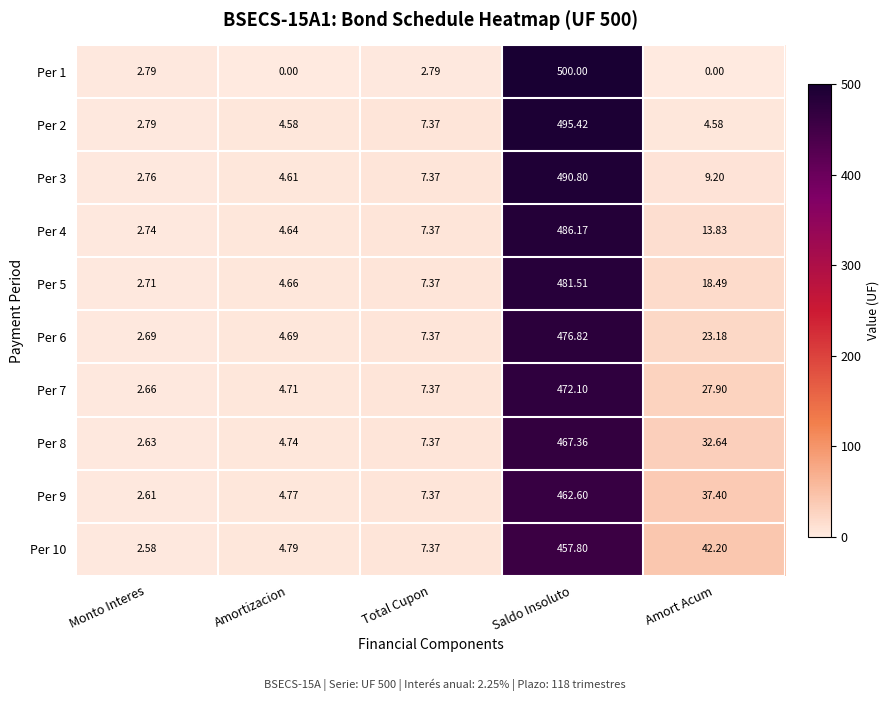

Rank the categories by Per 4 value from highest to lowest.

Saldo Insoluto, Amort Acum, Total Cupon, Amortizacion, Monto Interes